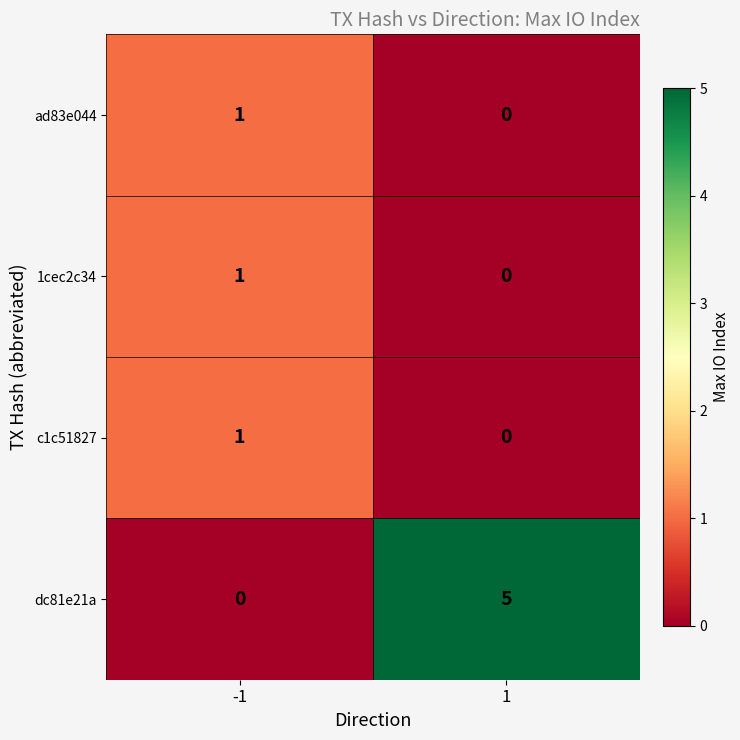

What is the difference between the maximum and minimum values in the dc81e21a series?

5